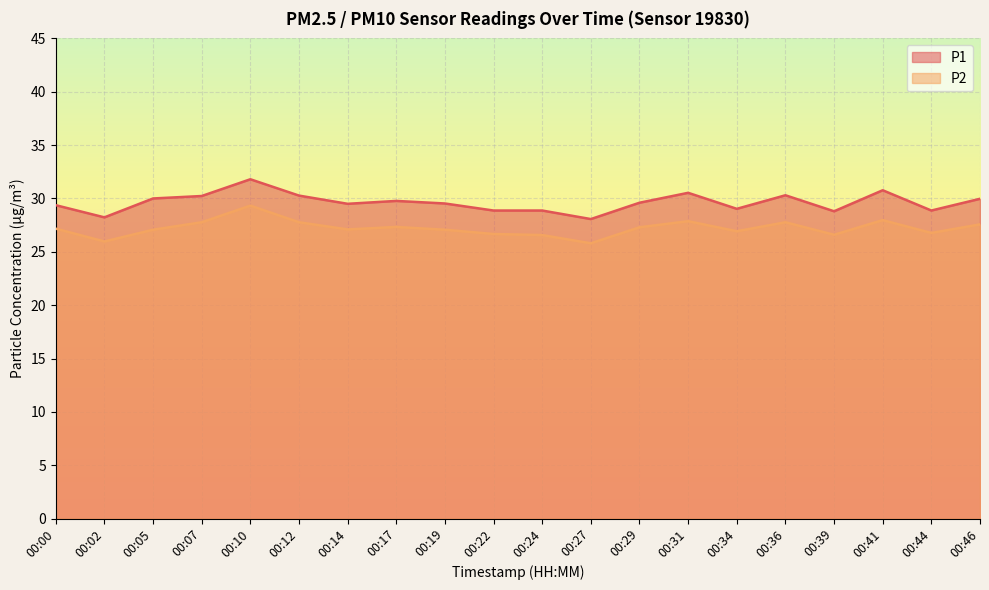

What are all the series names shown in the legend?

P1, P2